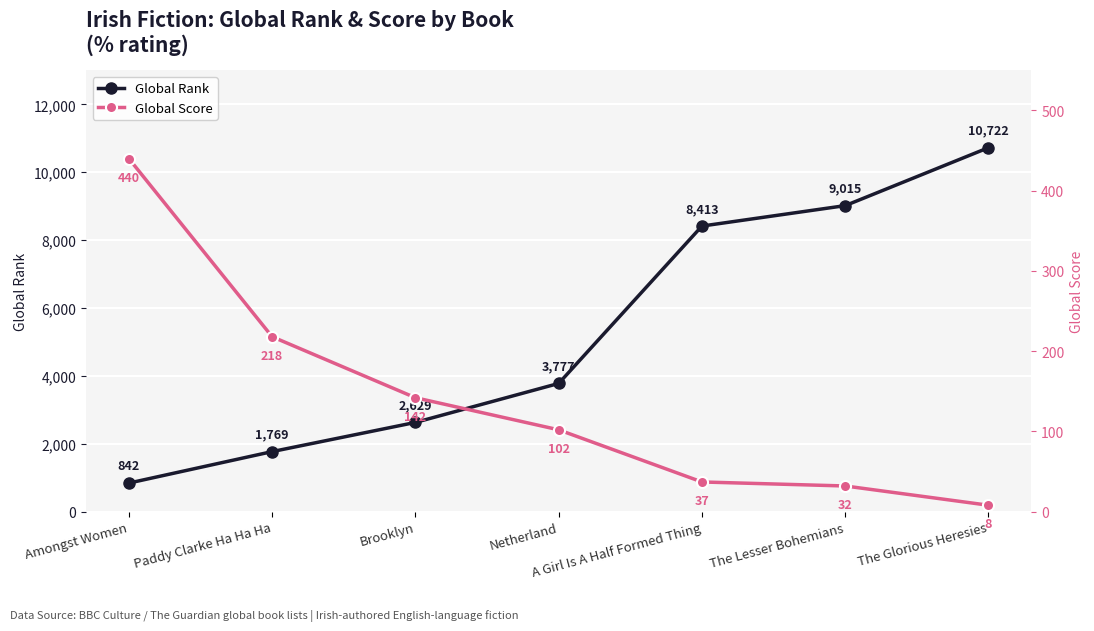

Between Amongst Women and Paddy Clarke Ha Ha Ha, which is larger?

Paddy Clarke Ha Ha Ha